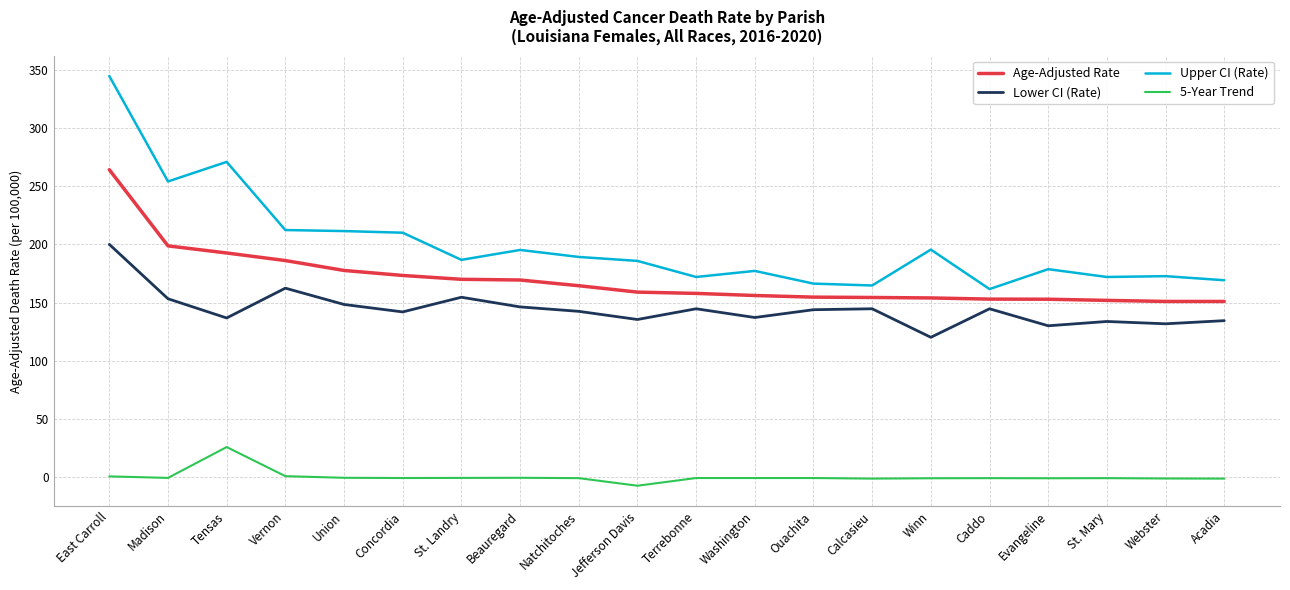

True or false: Lower CI (Rate) has a value of 162.4 at Vernon.

True